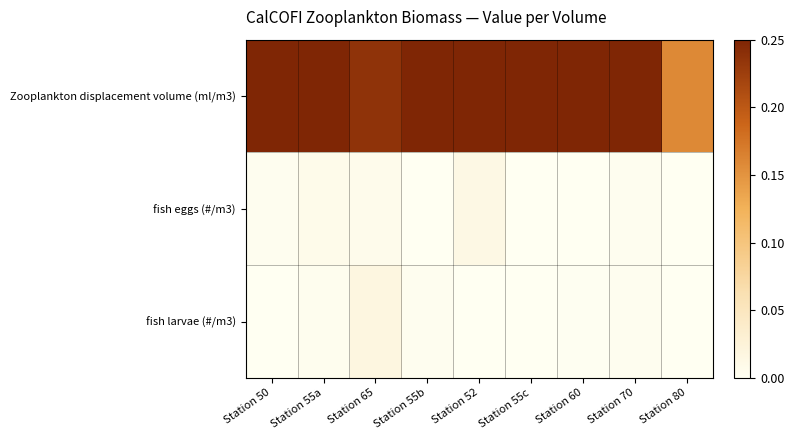

At how many categories does at least one series exceed 0?

9